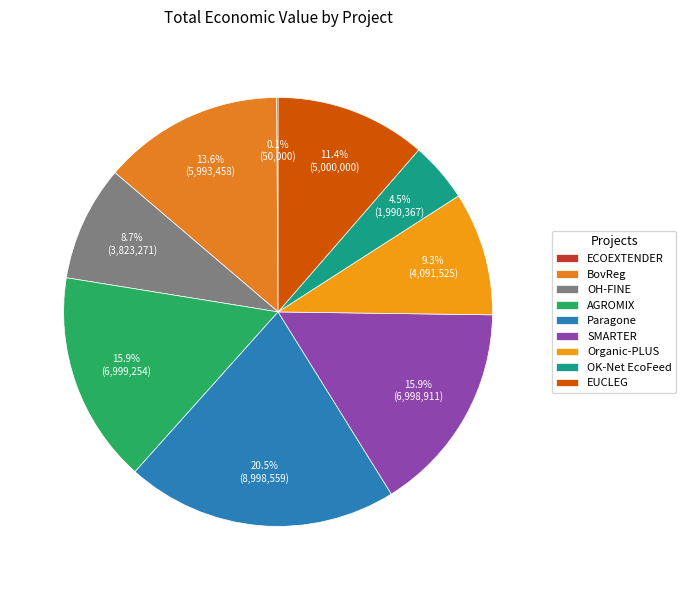

To the nearest percent, what is the average slice percentage?

11%